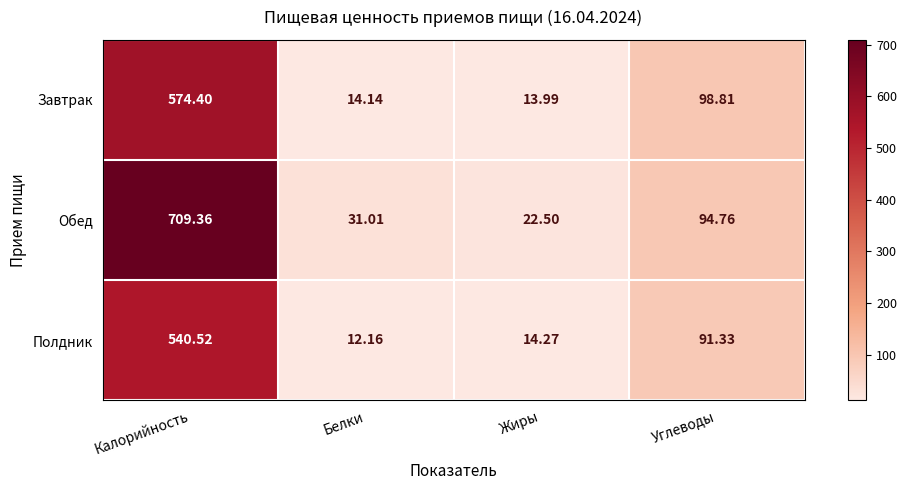

Where does the Полдник series first go above 91?

Калорийность